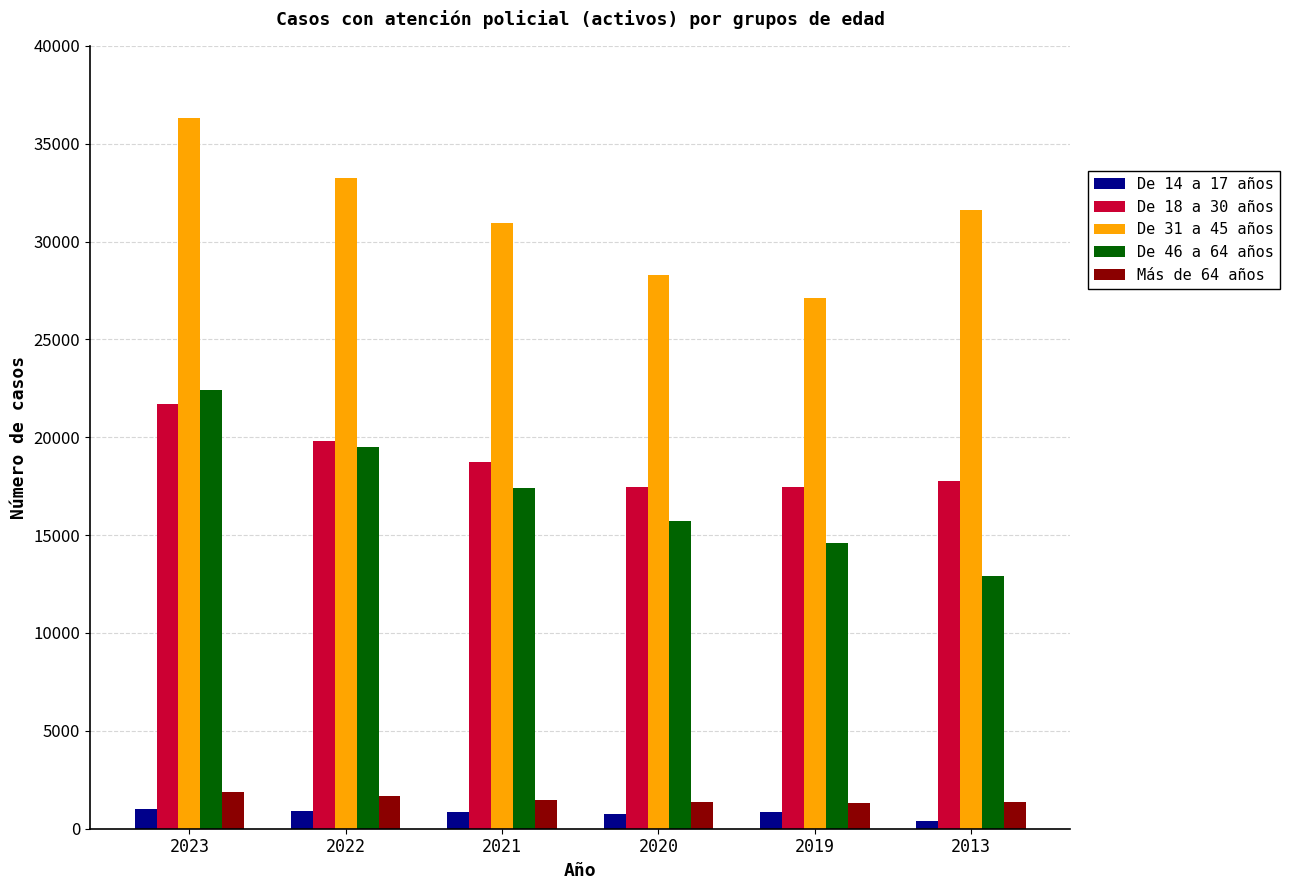

Where does the De 14 a 17 años series first go above 854?

2023